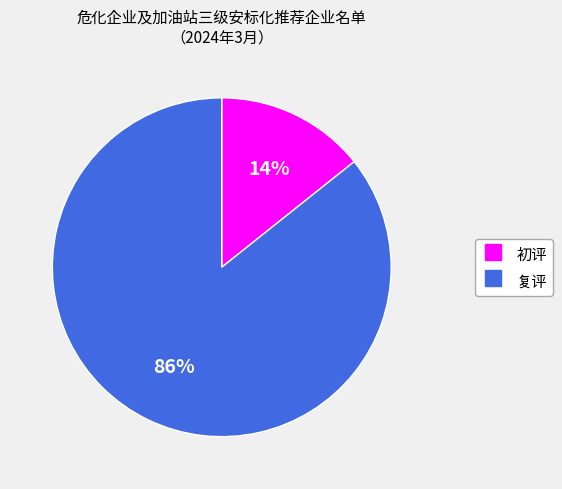

True or false: 复评 accounts for 86% of the total.

True